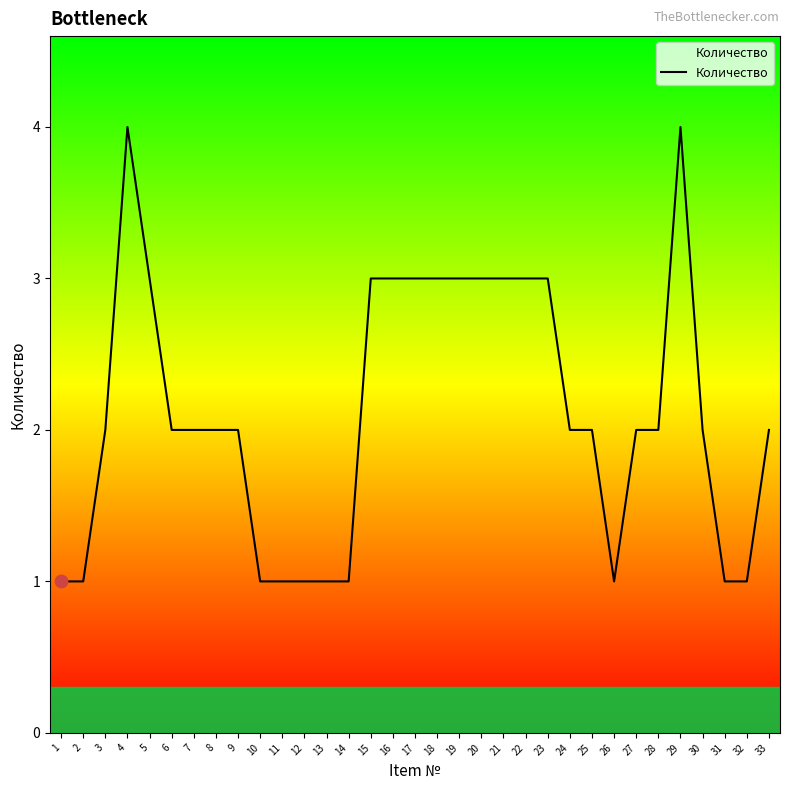

Between 21 and 14, which is larger?

21